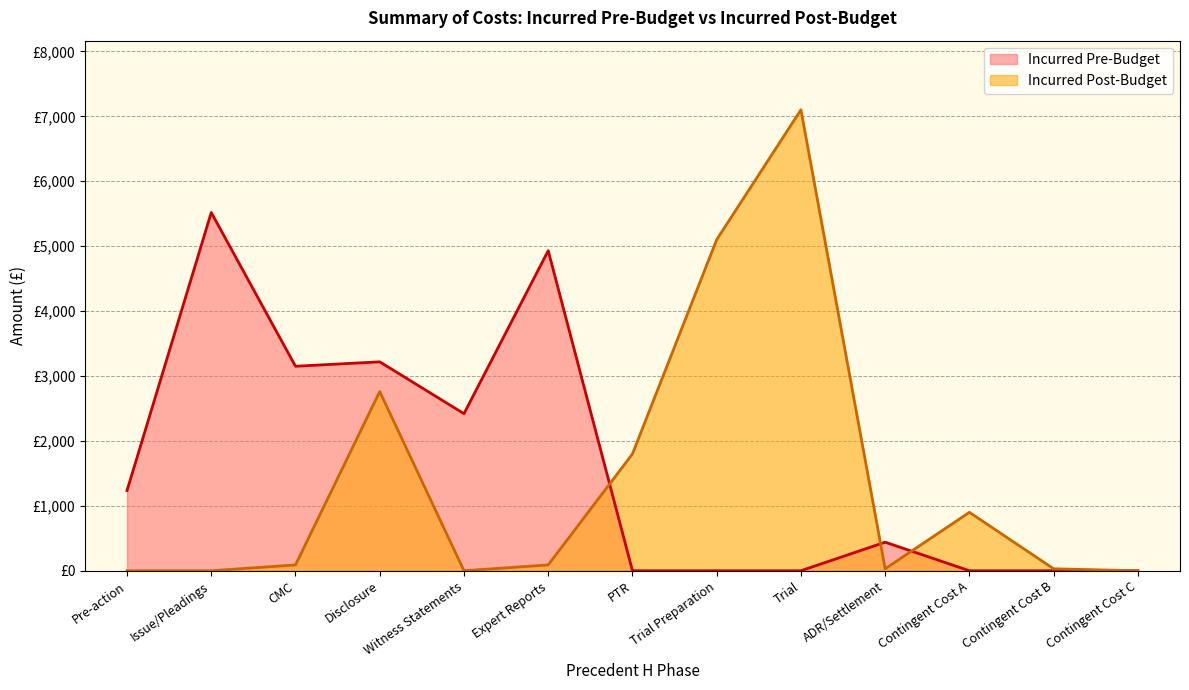

Where does the Incurred Post-Budget series first go above 90?

Disclosure